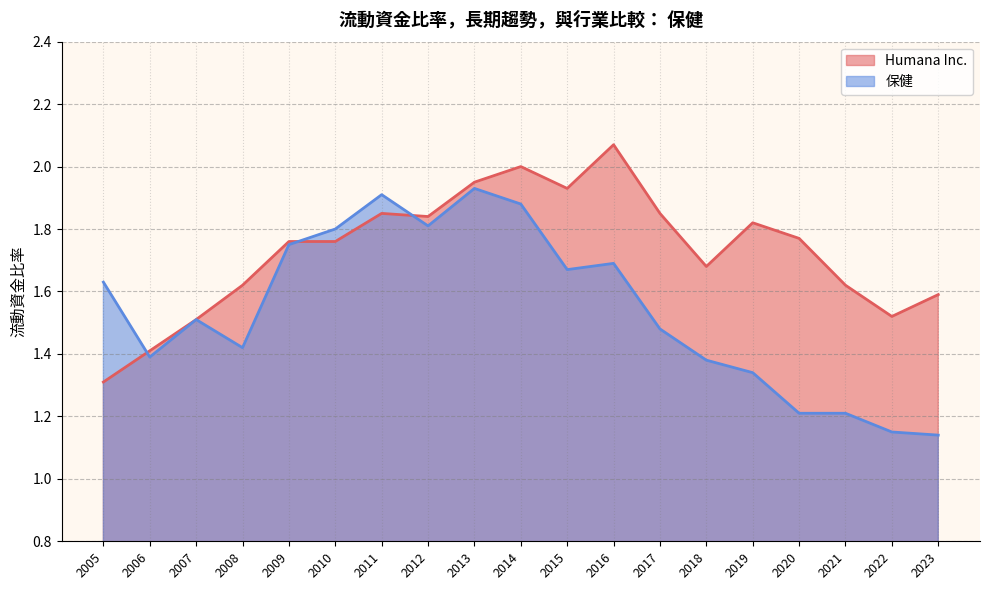

What is the sum of all Humana Inc. values?

32.9